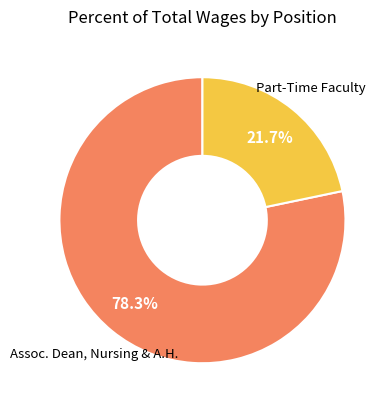

What is the smallest slice in the pie chart?

Part-Time Faculty